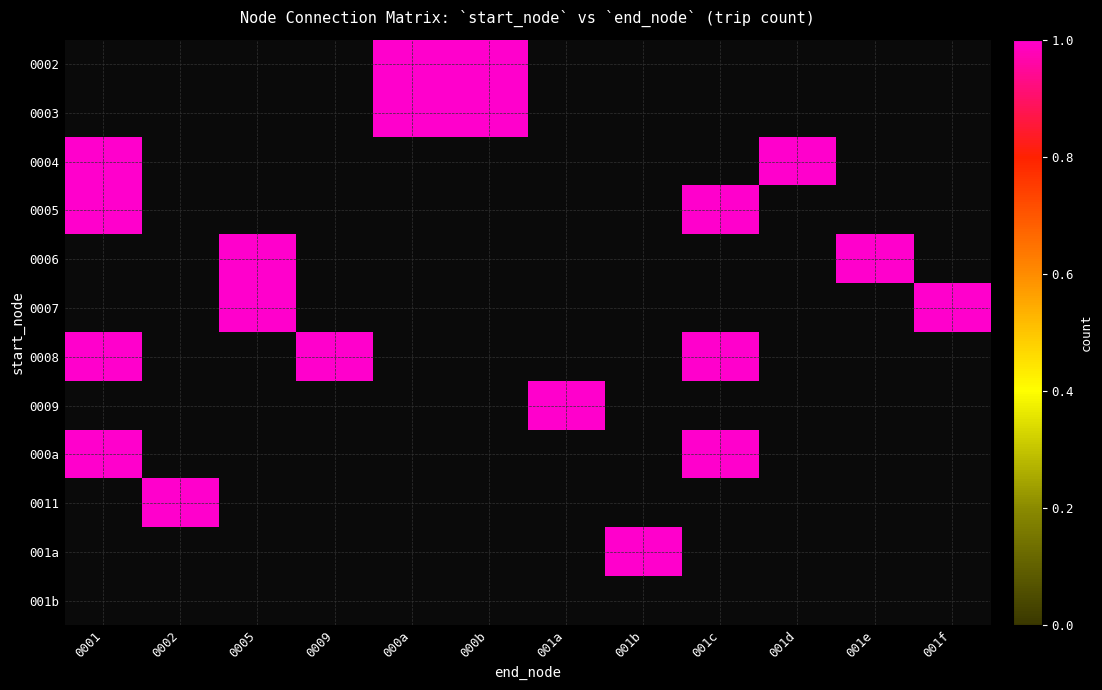

Between 0001 and 000a, which is larger?

000a